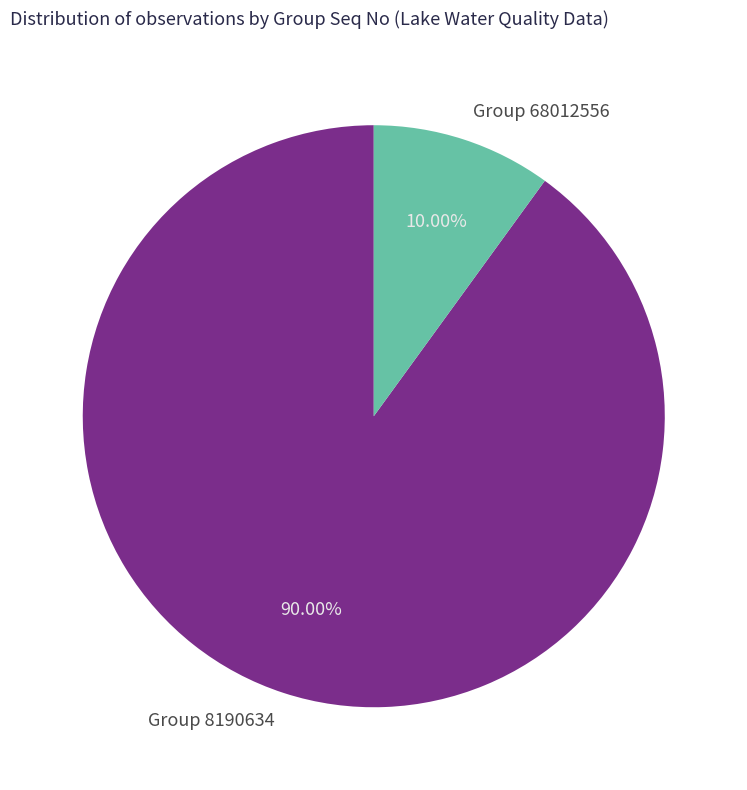

To the nearest percent, what portion does Group 68012556 represent?

10%